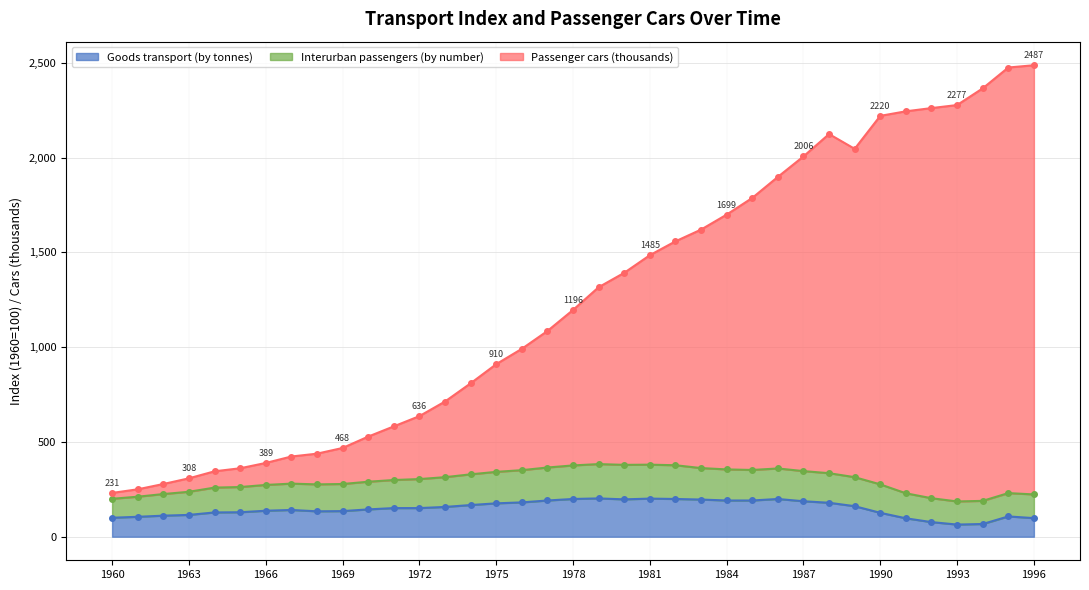

What is the value of the Goods transport (by tonnes) point at the 37th from the left?

98